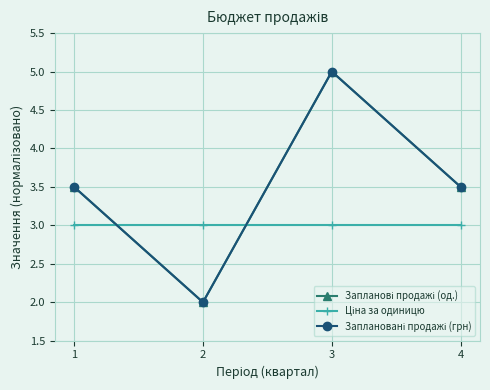

Is it true that Запланові продажі (од.) equals 2.1 at 1?

False